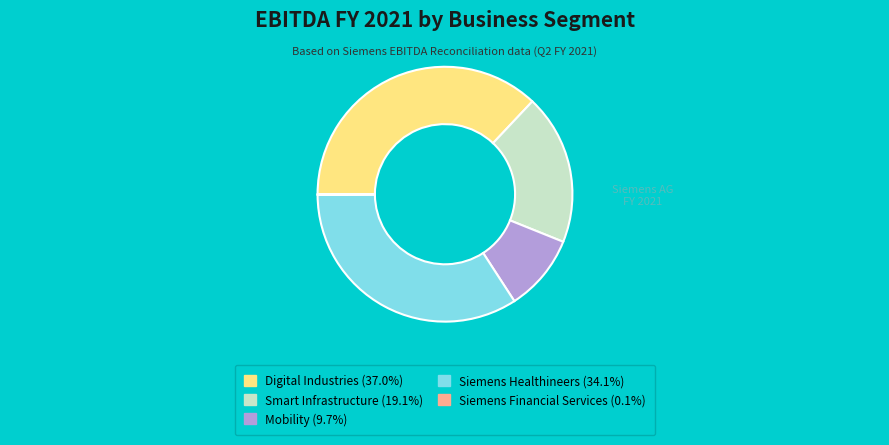

Is there a majority slice in this chart?

No